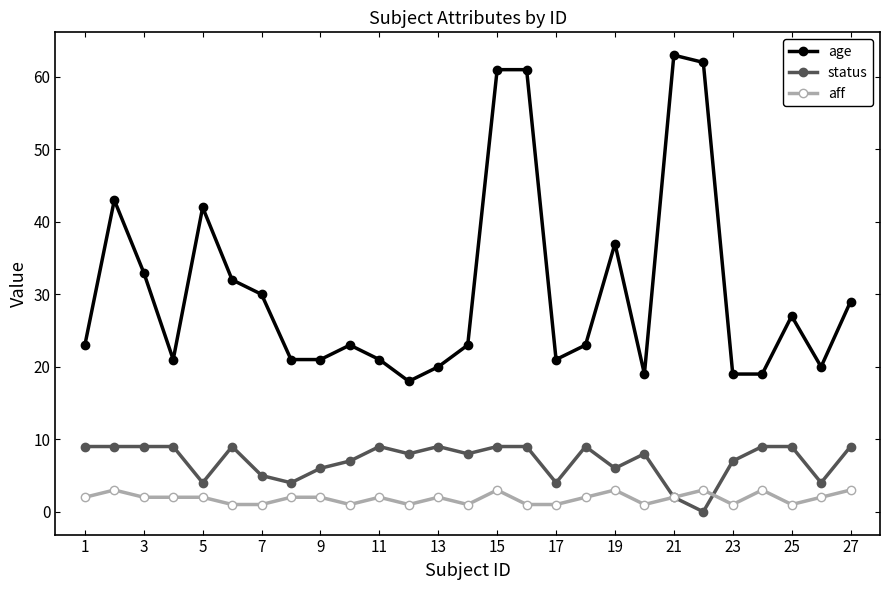

How many categories are shown in the chart?

27